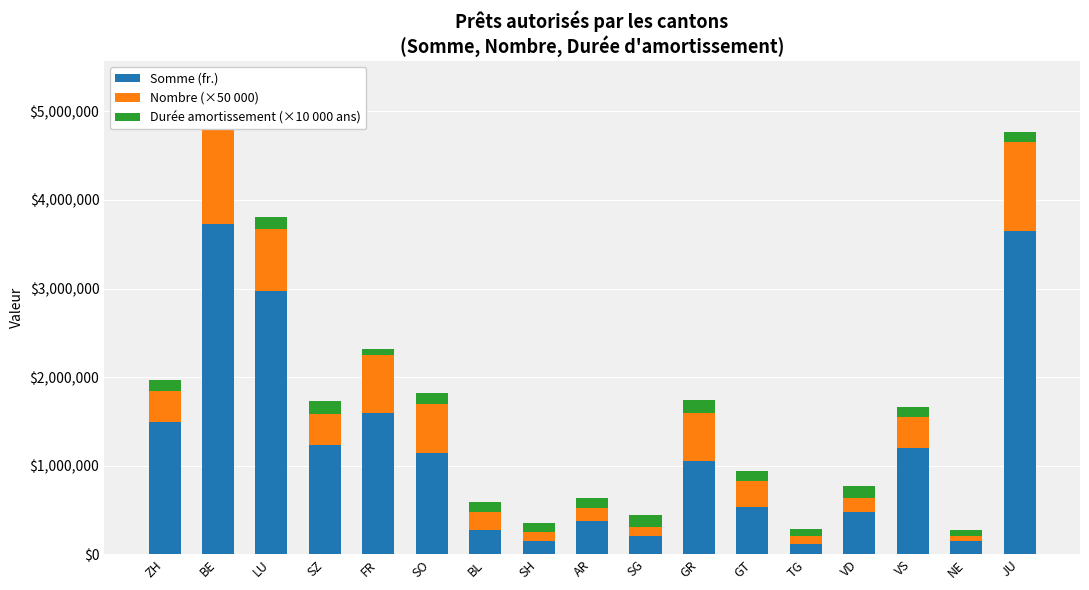

Reading left to right, list all the values displayed in this chart.

Somme (fr.): ZH=1493000	BE=3731300	LU=2975650	SZ=1231000	FR=1595000	SO=1143295	BL=277000	SH=150000	AR=374000	SG=206000	GR=1049000	GT=530000	TG=110000	VD=480000	VS=1200000	NE=150000	JU=3650500
Nombre (×50 000): ZH=350000	BE=1100000	LU=700000	SZ=350000	FR=650000	SO=550000	BL=200000	SH=100000	AR=150000	SG=100000	GR=550000	GT=300000	TG=100000	VD=150000	VS=350000	NE=50000	JU=1000000
Durée amortissement (×10 000 ans): ZH=123000	BE=139000	LU=136000	SZ=147000	FR=72000	SO=132000	BL=118000	SH=100000	AR=110000	SG=135000	GR=145000	GT=108000	TG=70000	VD=140000	VS=116000	NE=70000	JU=122000